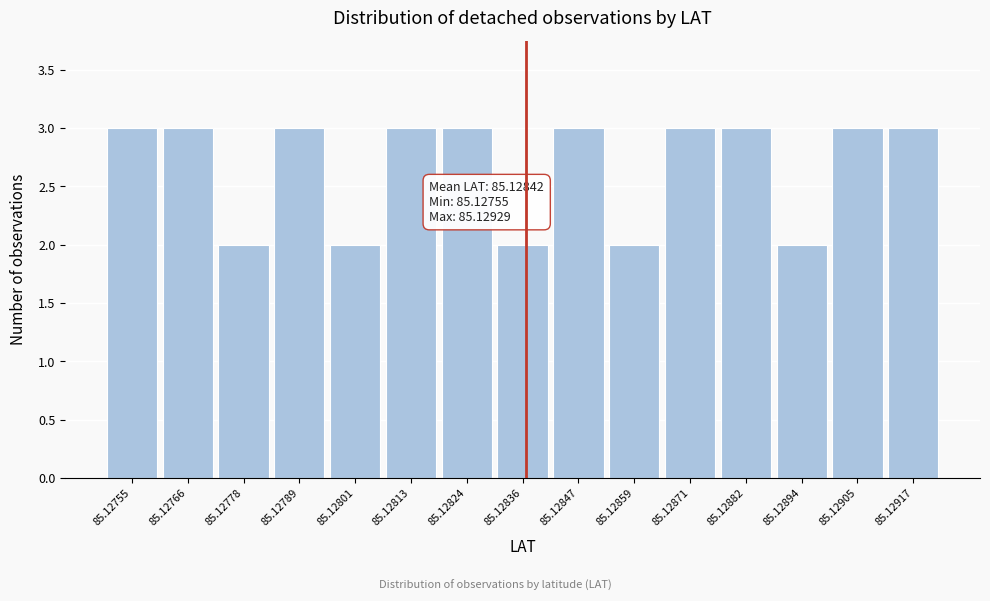

Reading left to right, transcribe all the data shown in this chart.

3	3	2	3	2	3	3	2	3	2	3	3	2	3	3